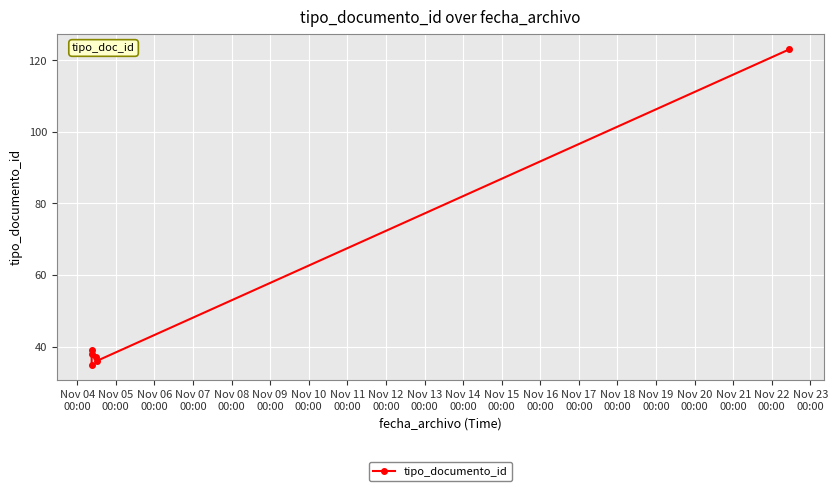

The chart shows a value of 35 at Nov 04
00:00. True or false?

True